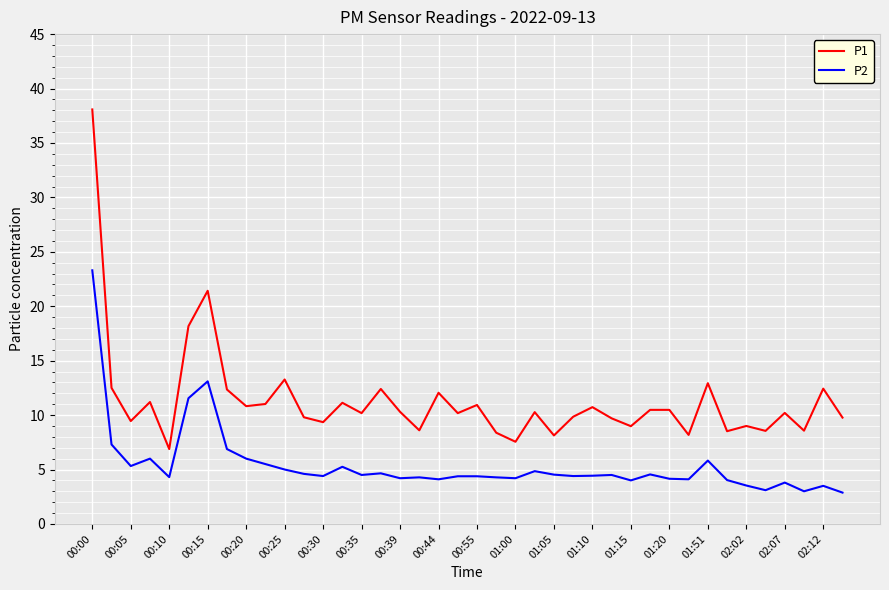

True or false: P2 and P1 cross at least once.

False